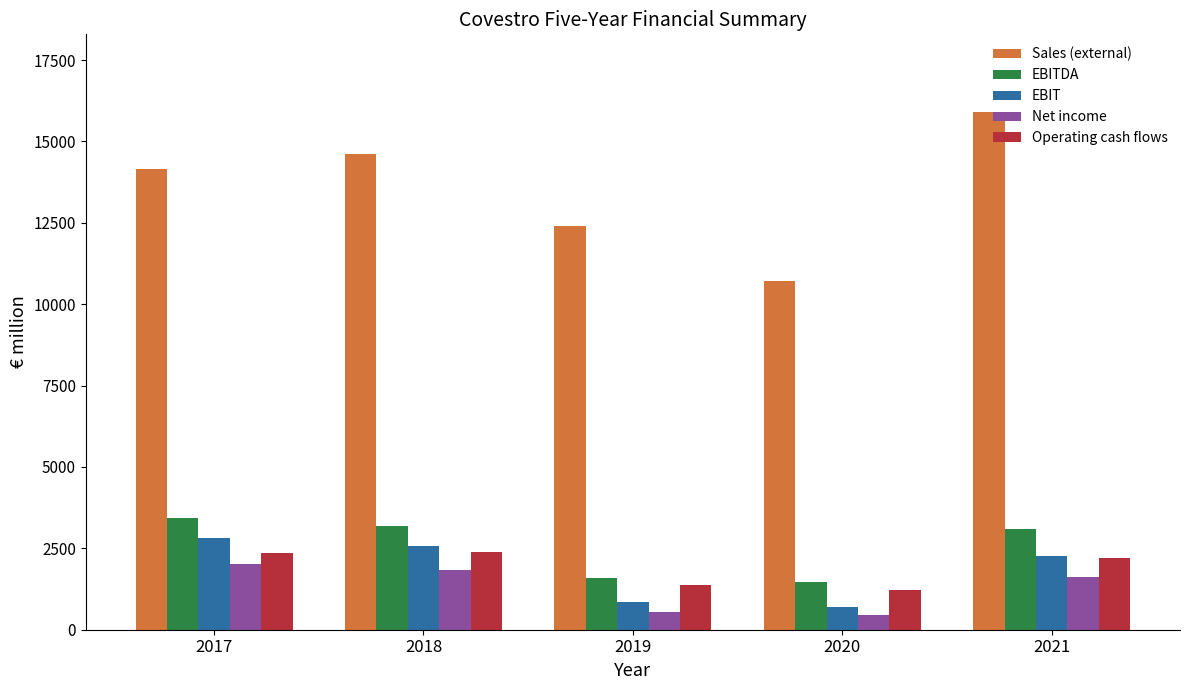

True or false: Operating cash flows has a value of 1234 at 2020.

True